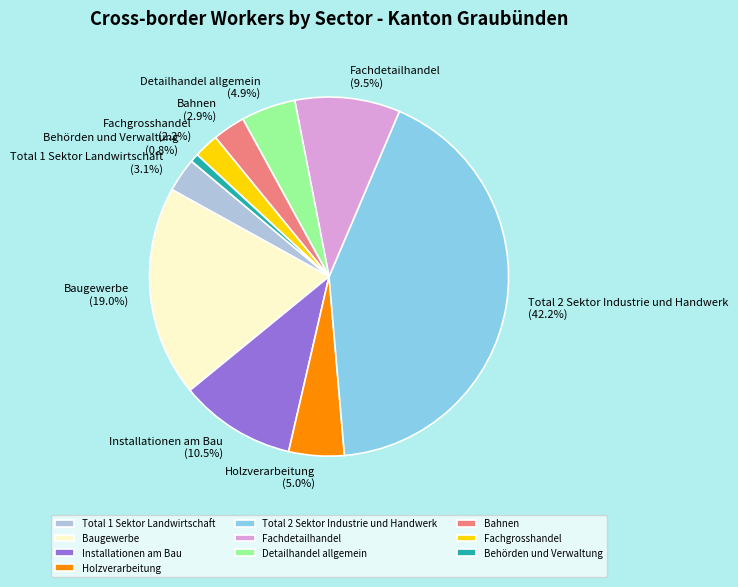

What percentage is NOT represented by Behörden und Verwaltung?

99.2%